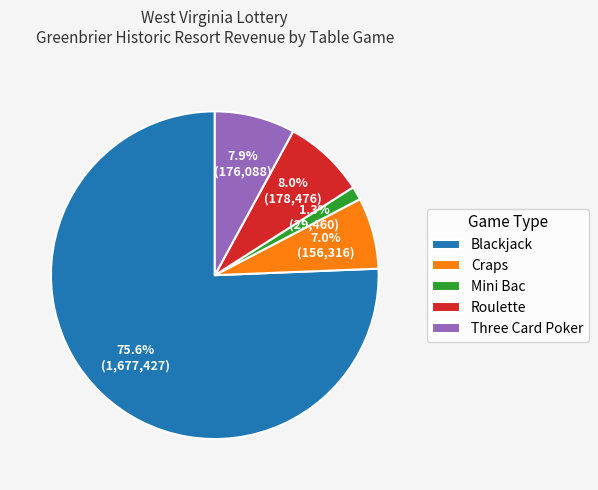

How many slices are in this pie chart?

5